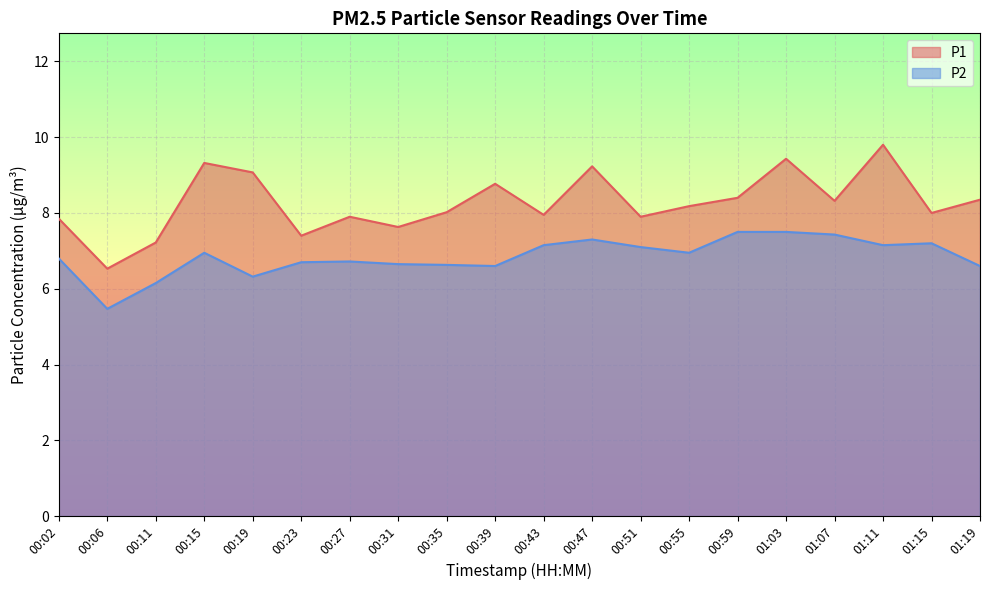

Between 00:02 and 01:19, which is larger?

01:19